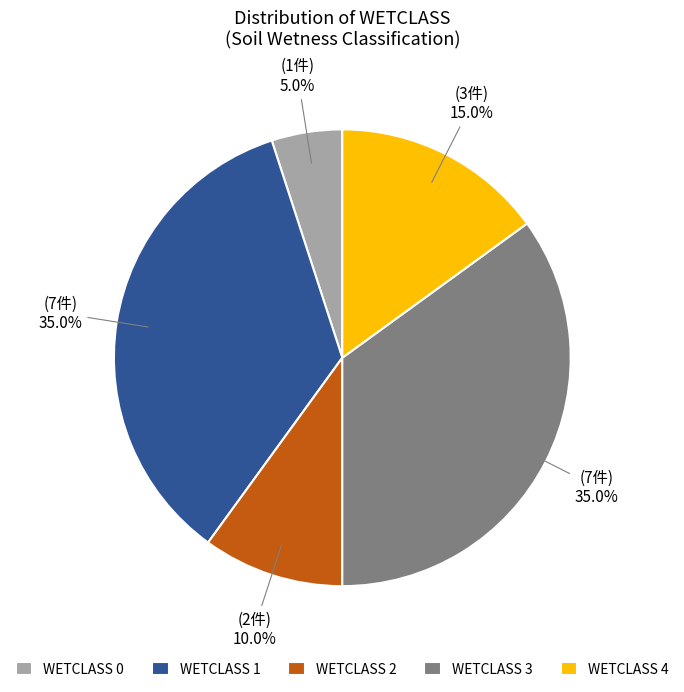

Between WETCLASS 1 and WETCLASS 2, which is larger?

WETCLASS 1